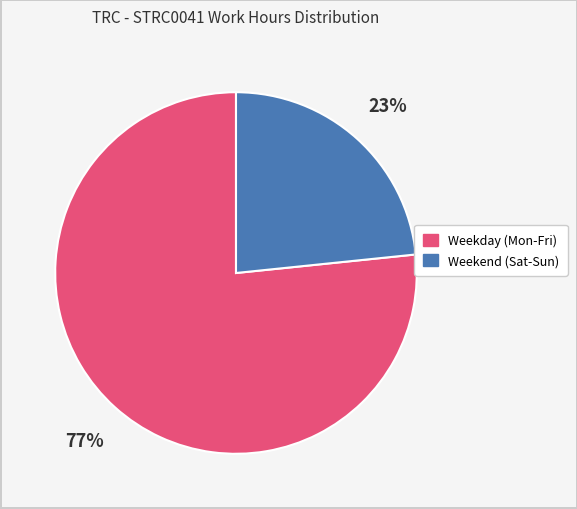

Is there a majority slice in this chart?

Yes